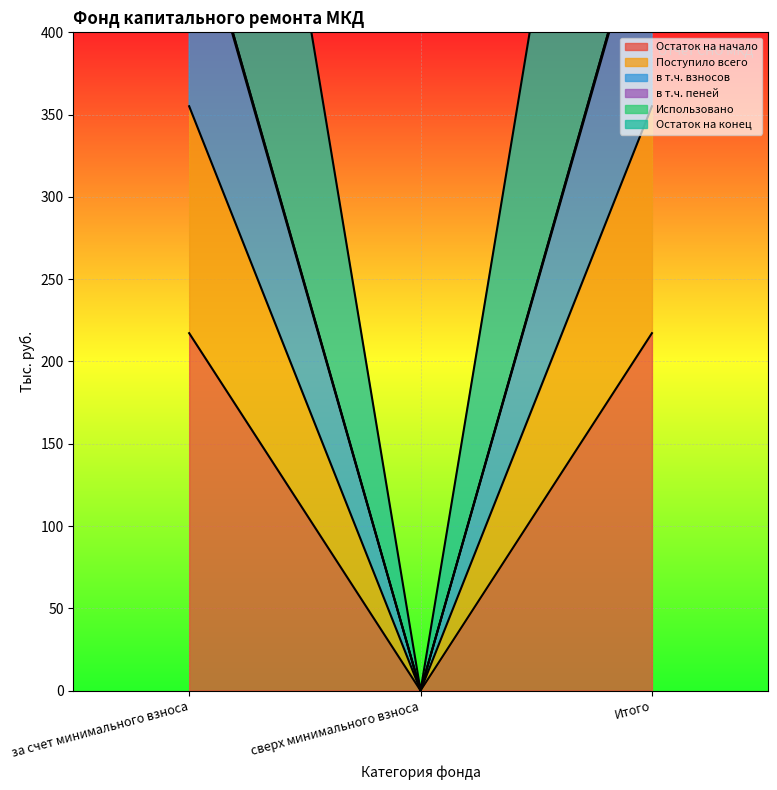

What is the sum of all в т.ч. пеней values?

710.2